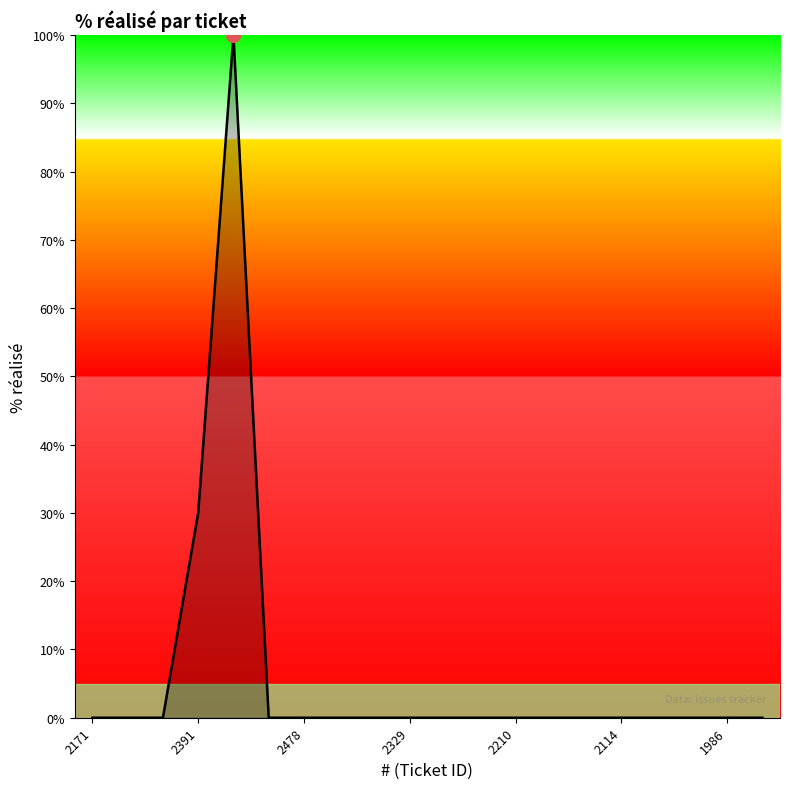

What is the difference between the maximum and minimum values?

100